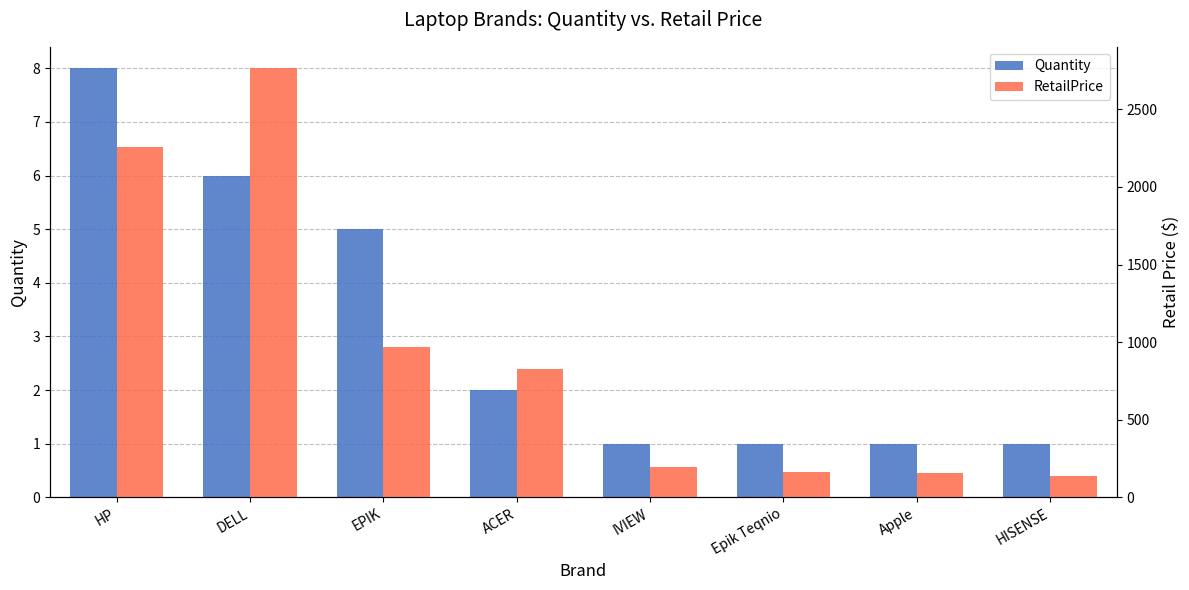

Count the number of data series in this chart.

2